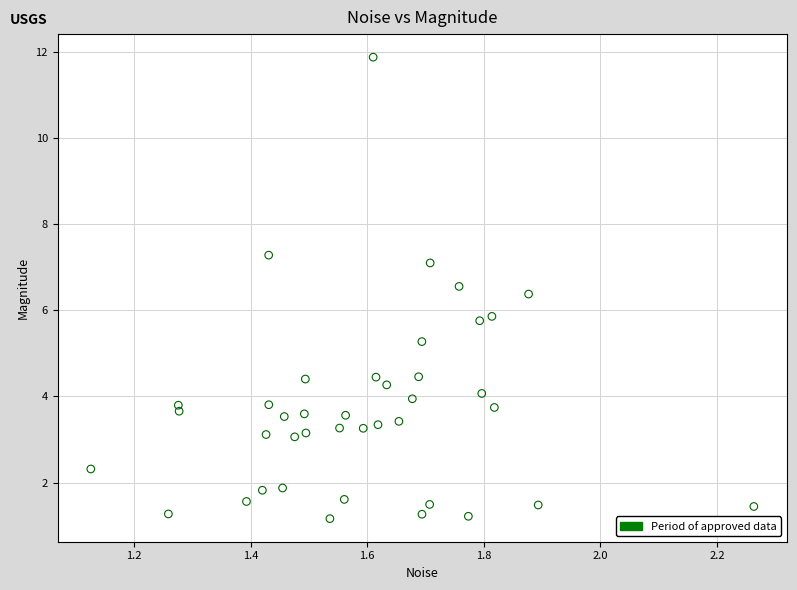

What is the range of X values (max minus min)?

1.1